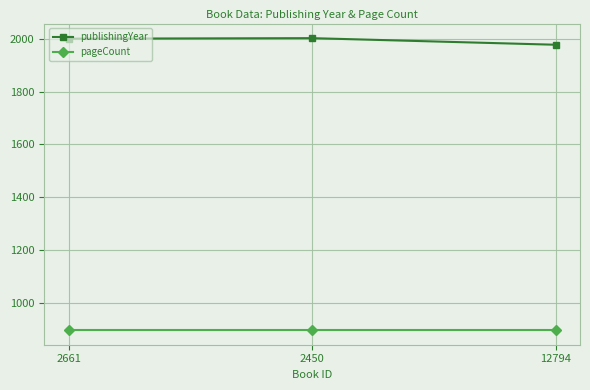

Rank the series by their maximum value, from lowest to highest.

pageCount, publishingYear